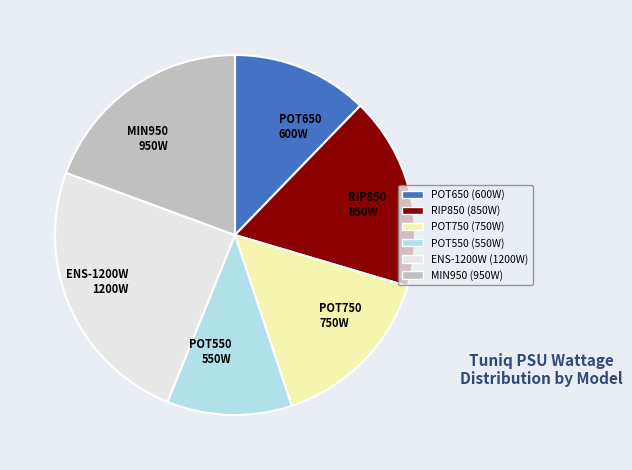

Which has a higher value, ENS-1200W 1200W or POT750 750W?

ENS-1200W 1200W